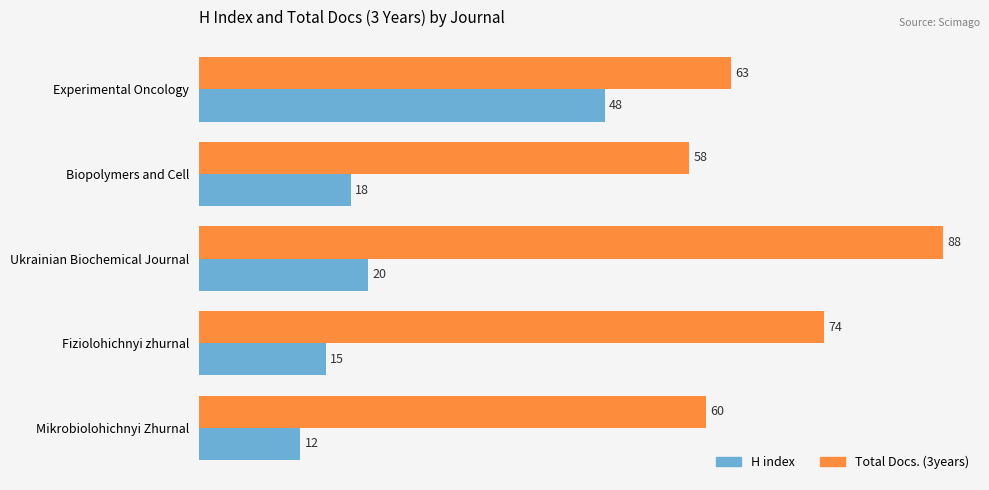

Which series has the largest total across all categories?

Total Docs. (3years)